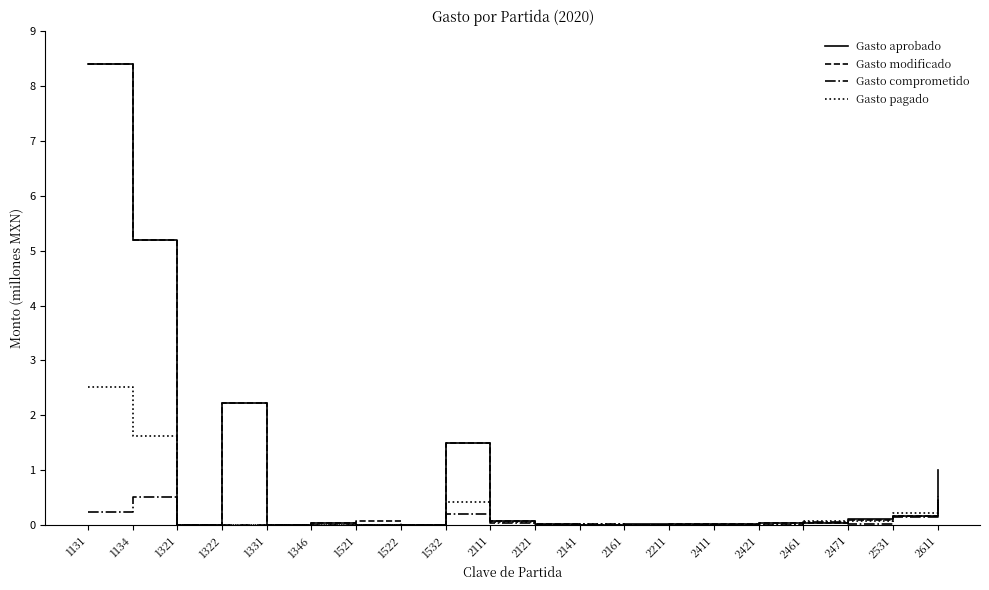

What are all the series names shown in the legend?

Gasto aprobado, Gasto modificado, Gasto comprometido, Gasto pagado